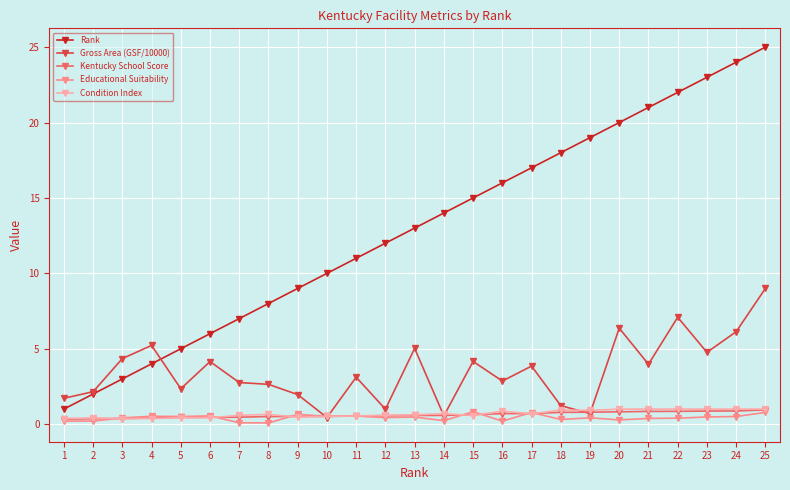

Which series has the largest total across all categories?

Rank